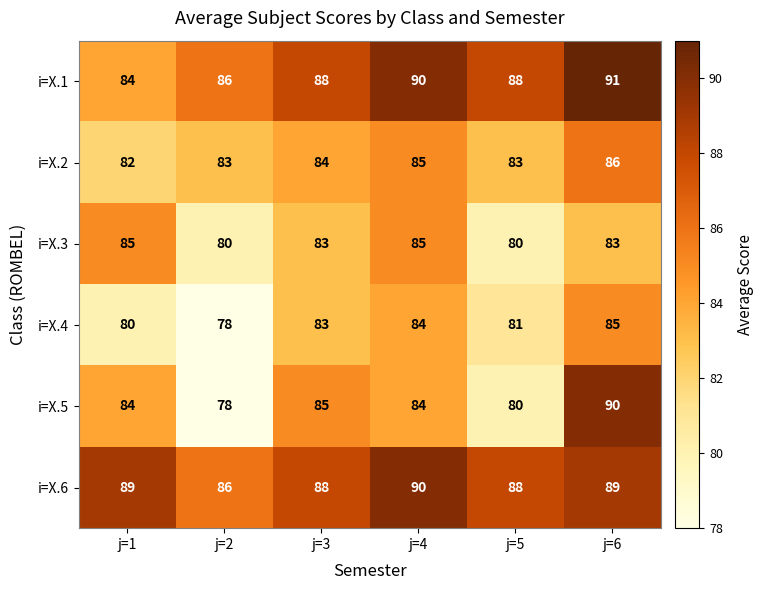

True or false: i=X.5 has a value of 49 at j=6.

False